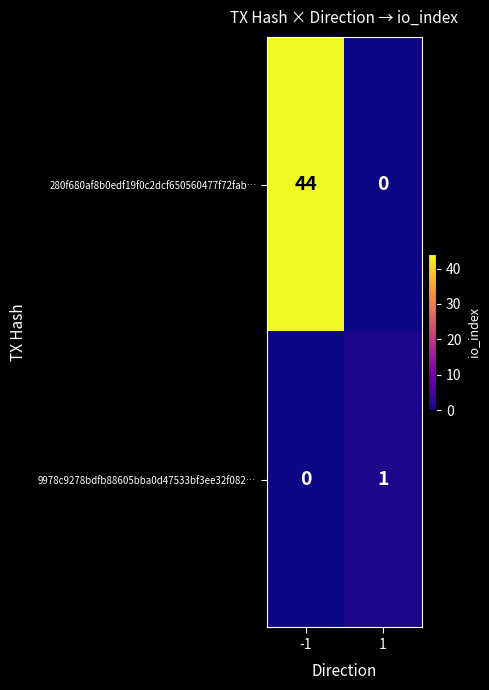

Which series has the widest spread of values?

280f680af8b0edf19f0c2dcf650560477f72fab…